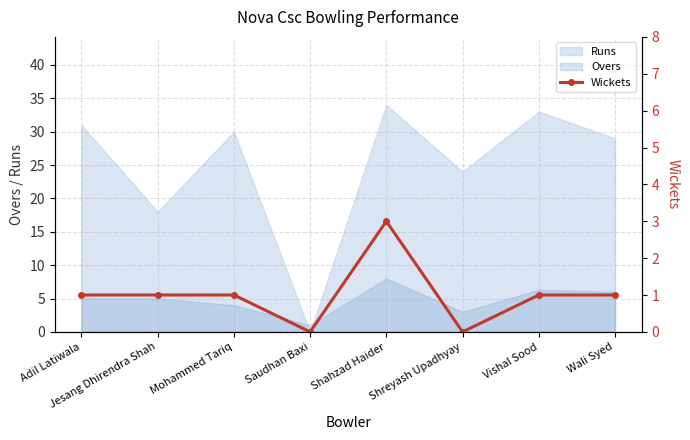

True or false: Overs and Runs intersect in this chart.

True